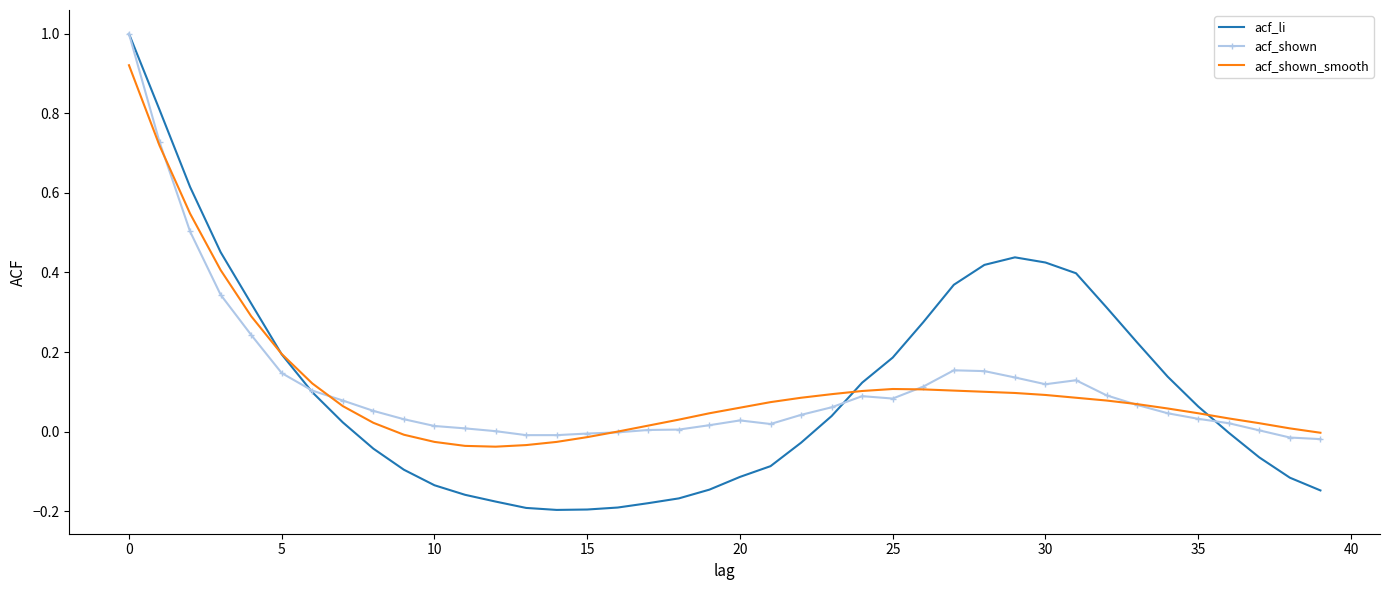

What is the maximum value shown in the chart?

1.0